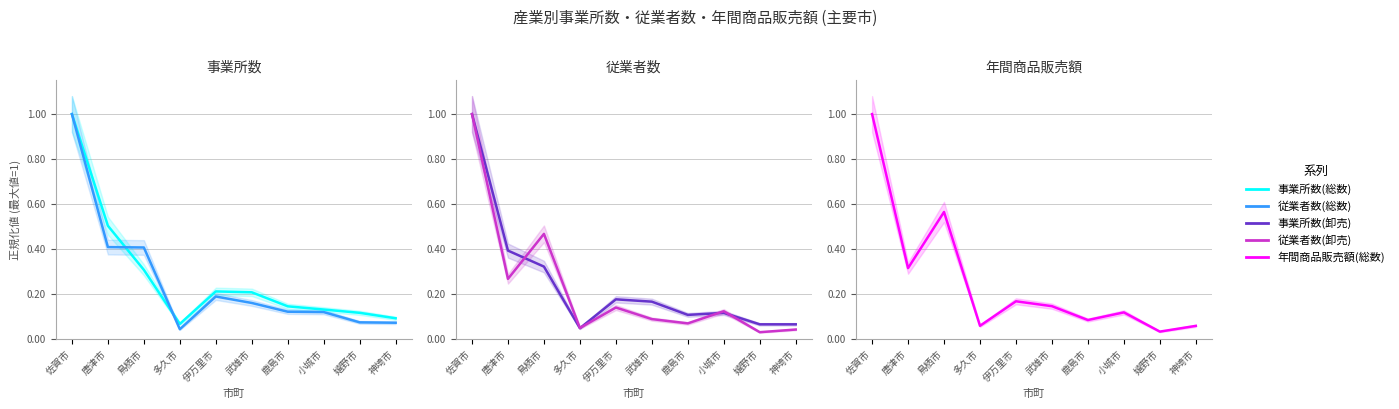

How many intersections are there between 従業者数(卸売) and 事業所数(総数)?

2